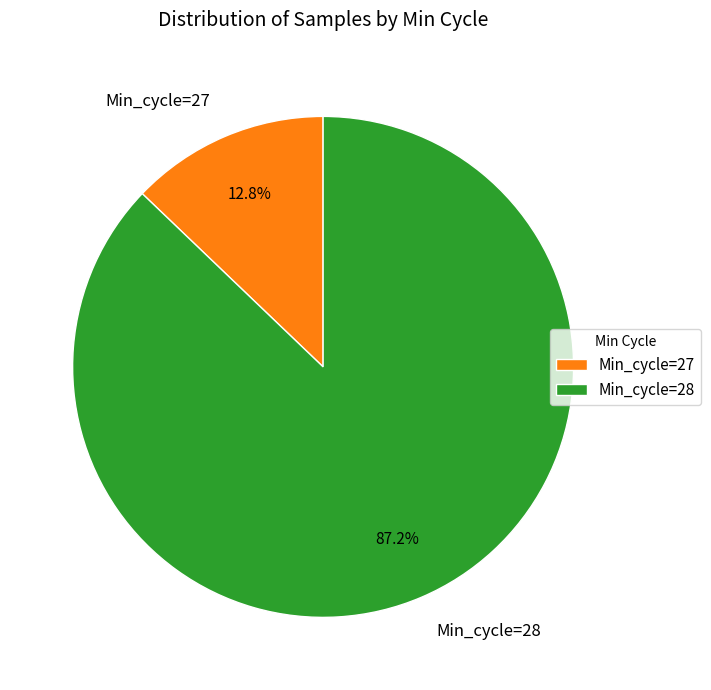

Which slice is the smallest?

Min_cycle=27